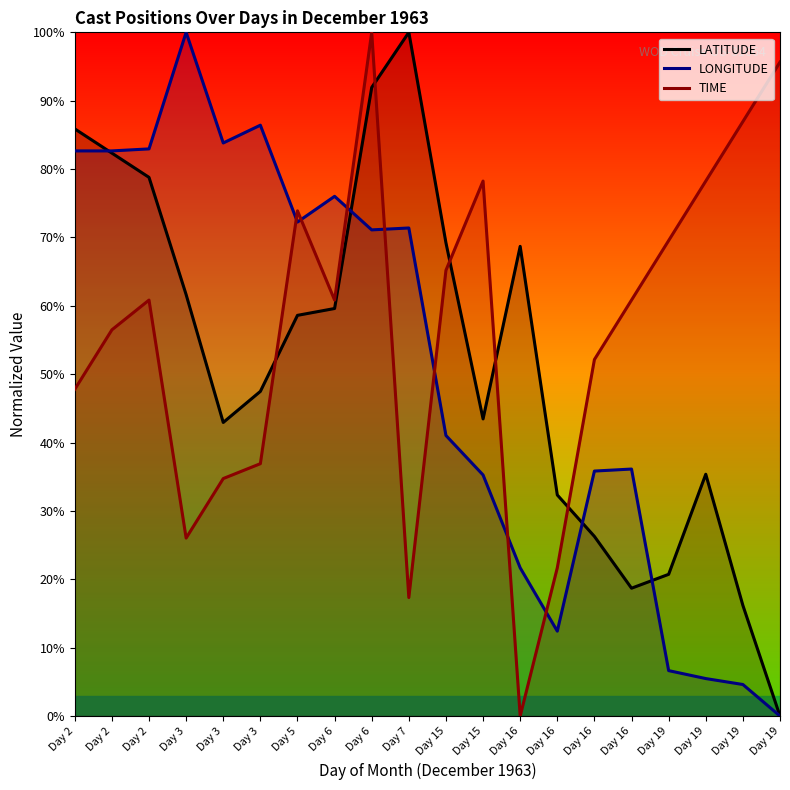

What is the average value of the LATITUDE series?

52.0